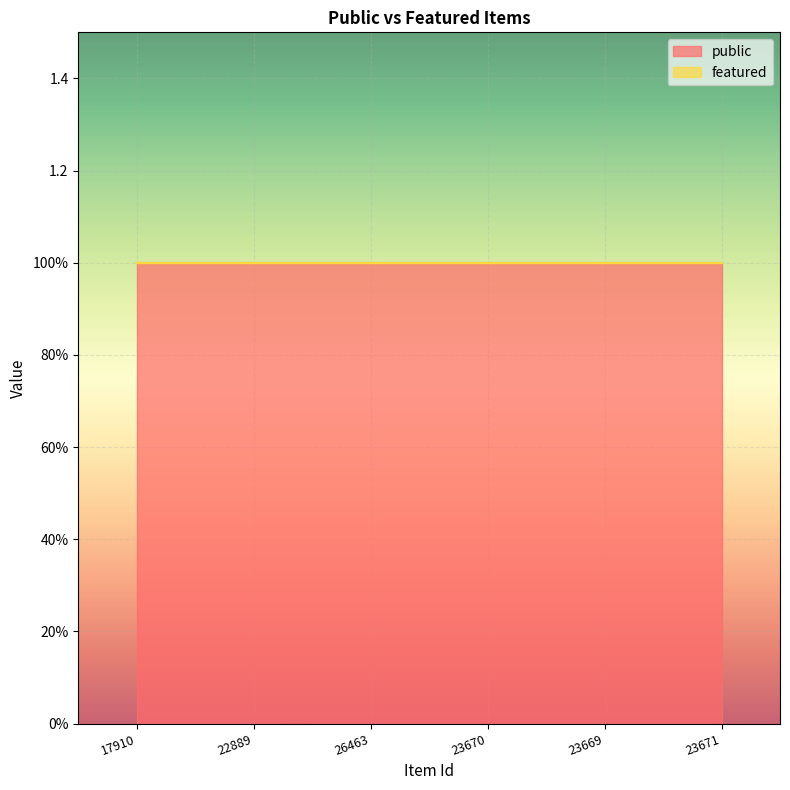

What is the label of the 4th point from the right?

26463